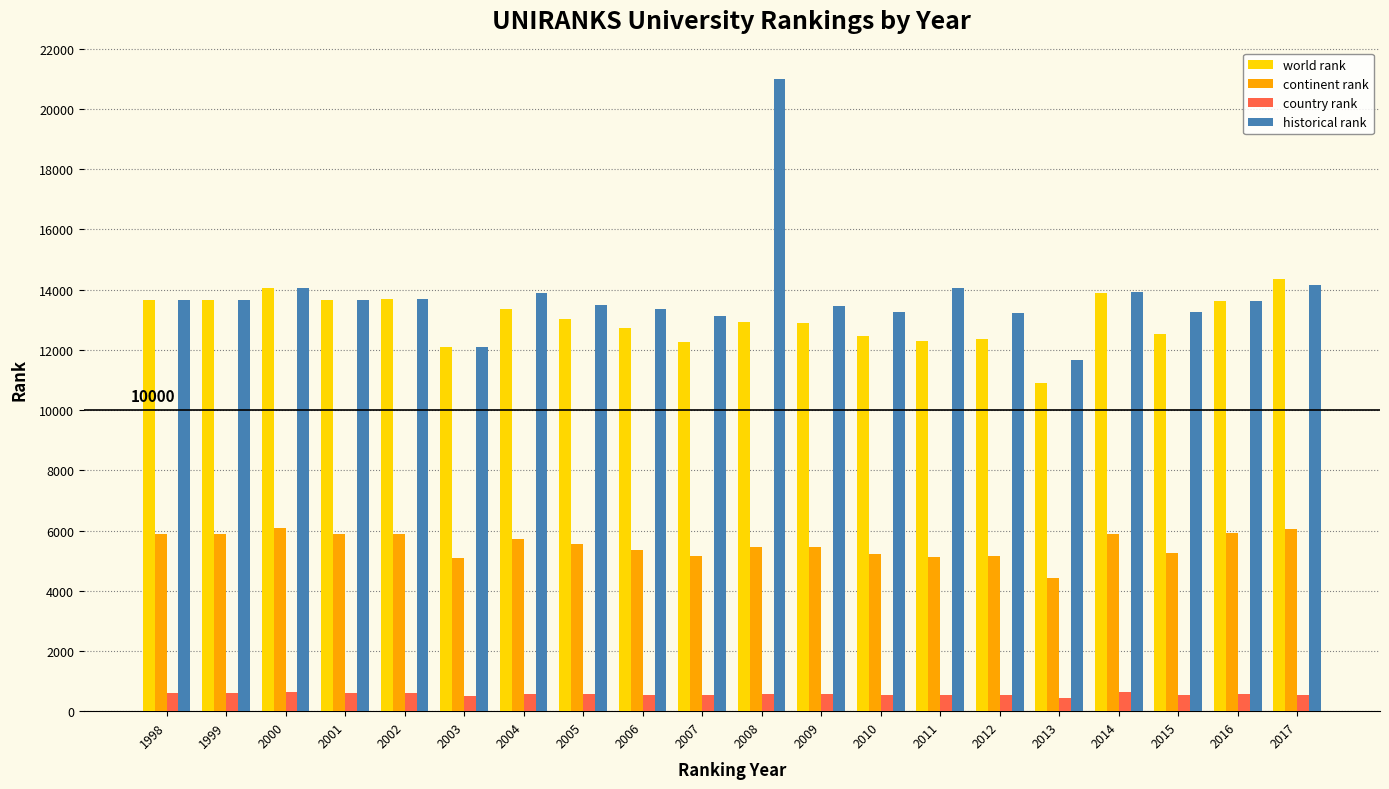

The world rank series shows 16203 at 2007. True or false?

False